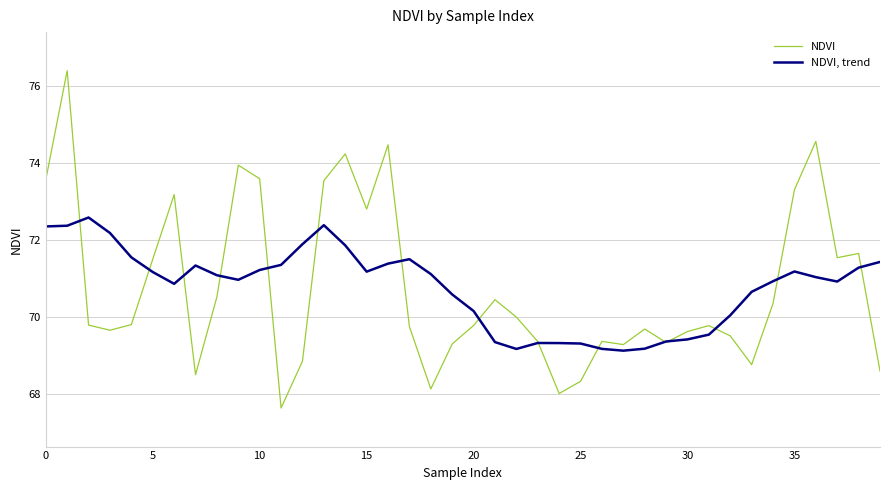

Rank the series by their average value, from highest to lowest.

NDVI, trend, NDVI